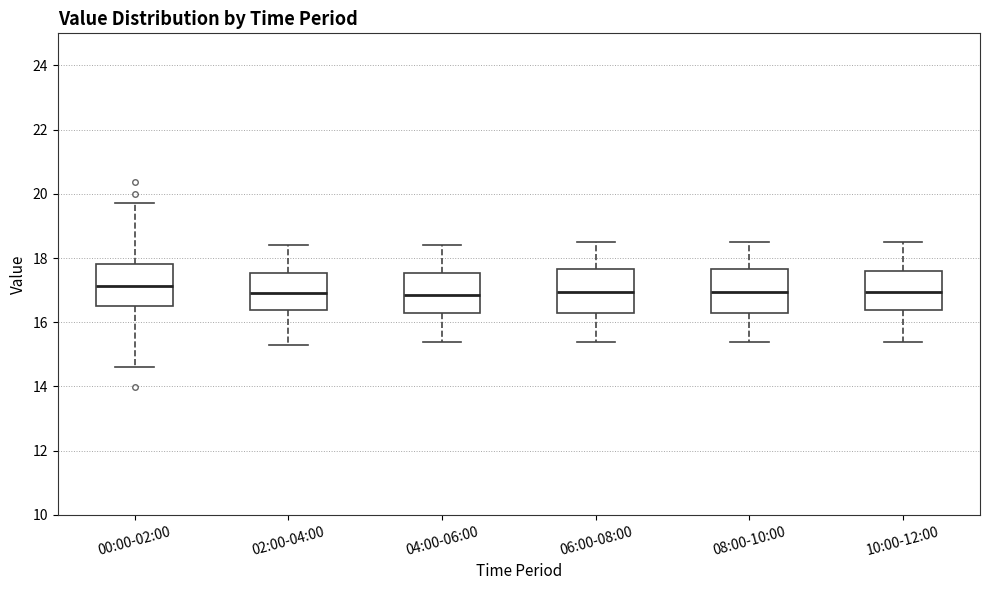

Reading left to right, transcribe this box plot: for each box, give where its median line is, the range the box spans, and where its two whiskers end, as read against the y-axis. The values are not printed on the chart, so give them approximately, as read against the axis.

00:00-02:00: median 17.2, box 16.4 to 17.8, whiskers 14.6 to 19.8
02:00-04:00: median 17.0, box 16.4 to 17.6, whiskers 15.4 to 18.4
04:00-06:00: median 16.8, box 16.2 to 17.6, whiskers 15.4 to 18.4
06:00-08:00: median 17.0, box 16.2 to 17.6, whiskers 15.4 to 18.6
08:00-10:00: median 17.0, box 16.2 to 17.6, whiskers 15.4 to 18.6
10:00-12:00: median 17.0, box 16.4 to 17.6, whiskers 15.4 to 18.6